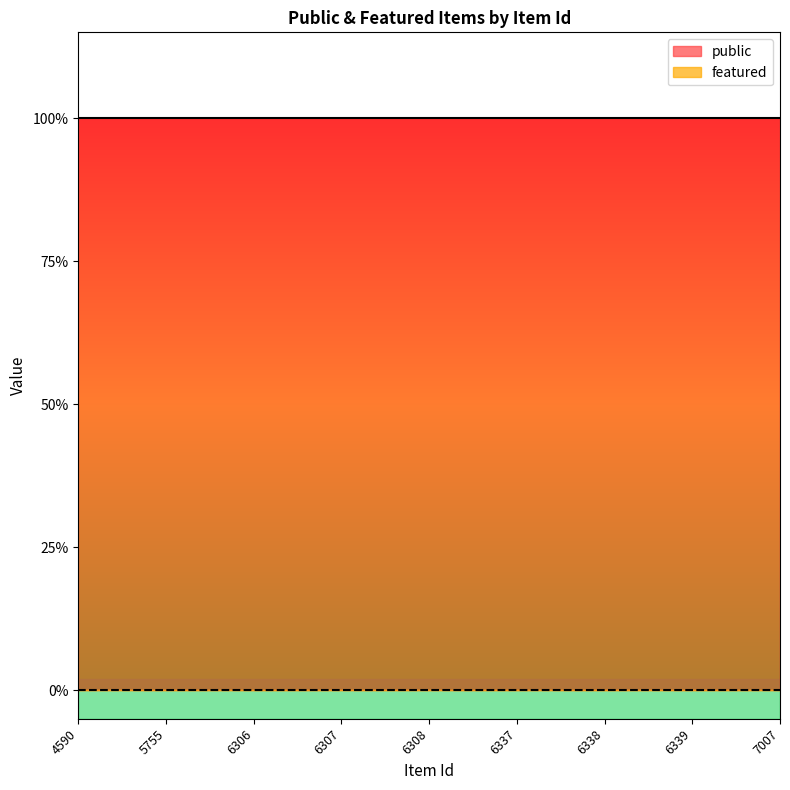

List the labels in order of featured value, smallest first.

4590, 5755, 6306, 6307, 6308, 6337, 6338, 6339, 7007